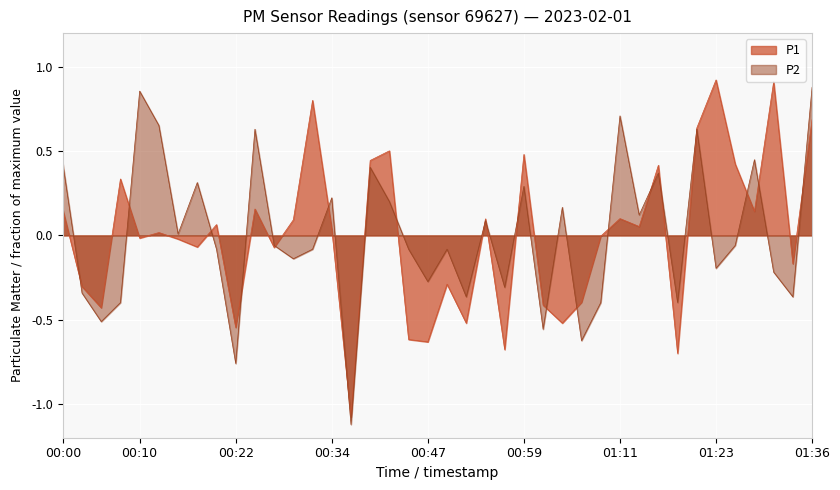

What is the difference between the highest and lowest values at 01:23?

1.1